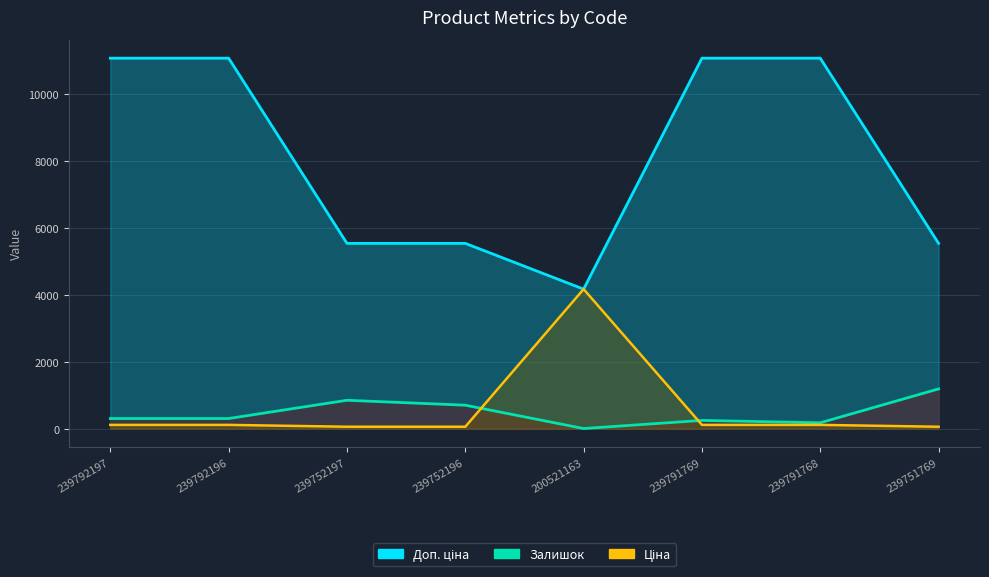

Reading left to right, list all the values displayed in this chart.

Залишок: 300.0	300.0	845.0	698.0	2.0	244.0	173.0	1184.0
Ціна: 110.5	110.5	55.3	55.3	4161.8	110.5	110.5	55.3
Доп. ціна: 11055.0	11055.0	5528.0	5528.0	4162.0	11055.0	11055.0	5528.0